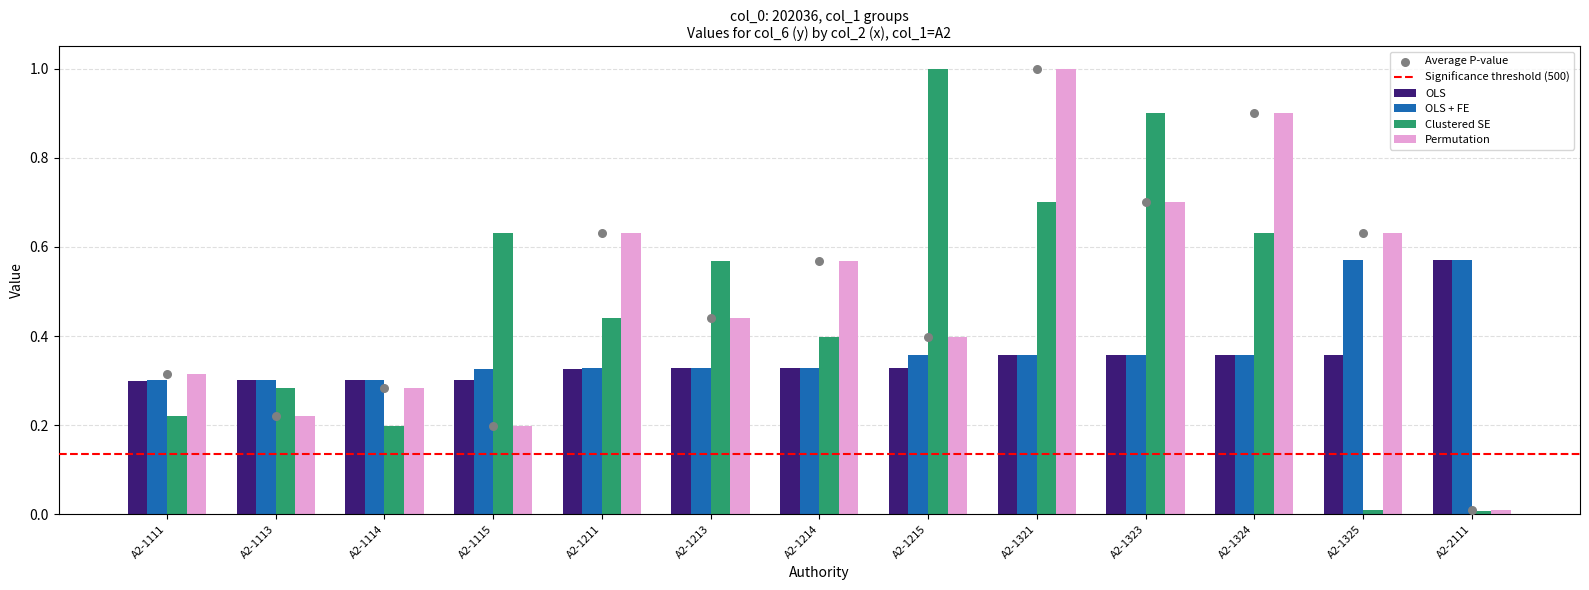

What are all the series names shown in the legend?

OLS, OLS + FE, Clustered SE, Permutation